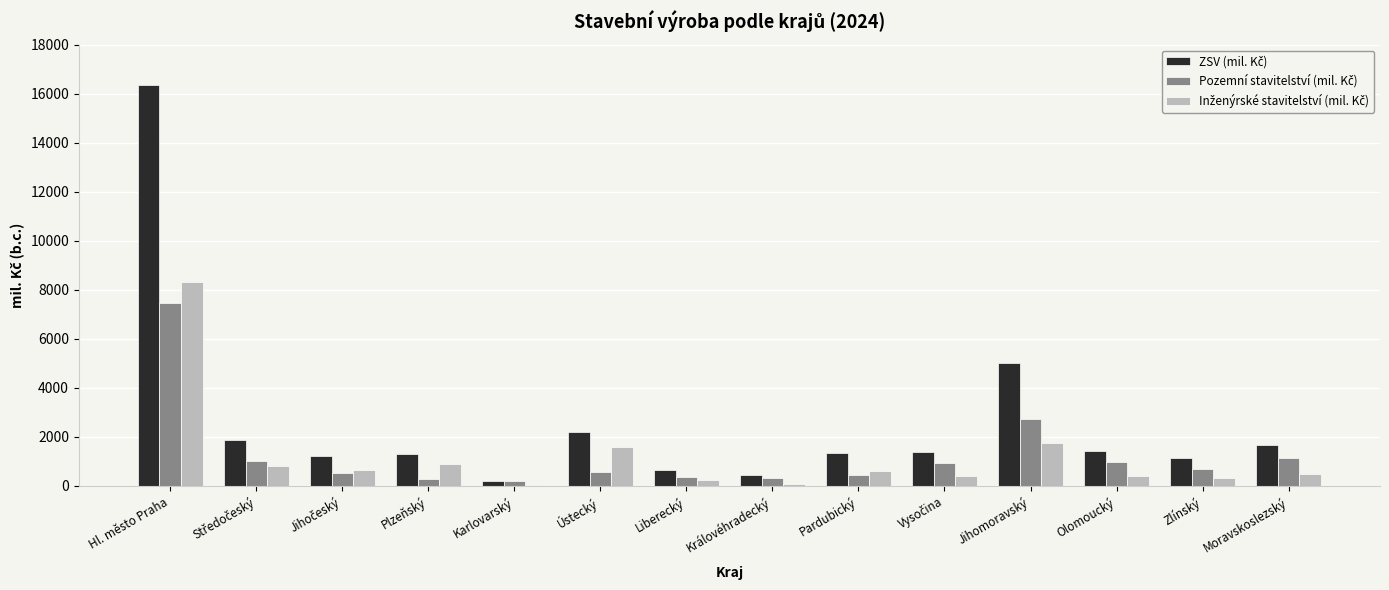

At which category does the chart reach its peak across all series?

Hl. město Praha